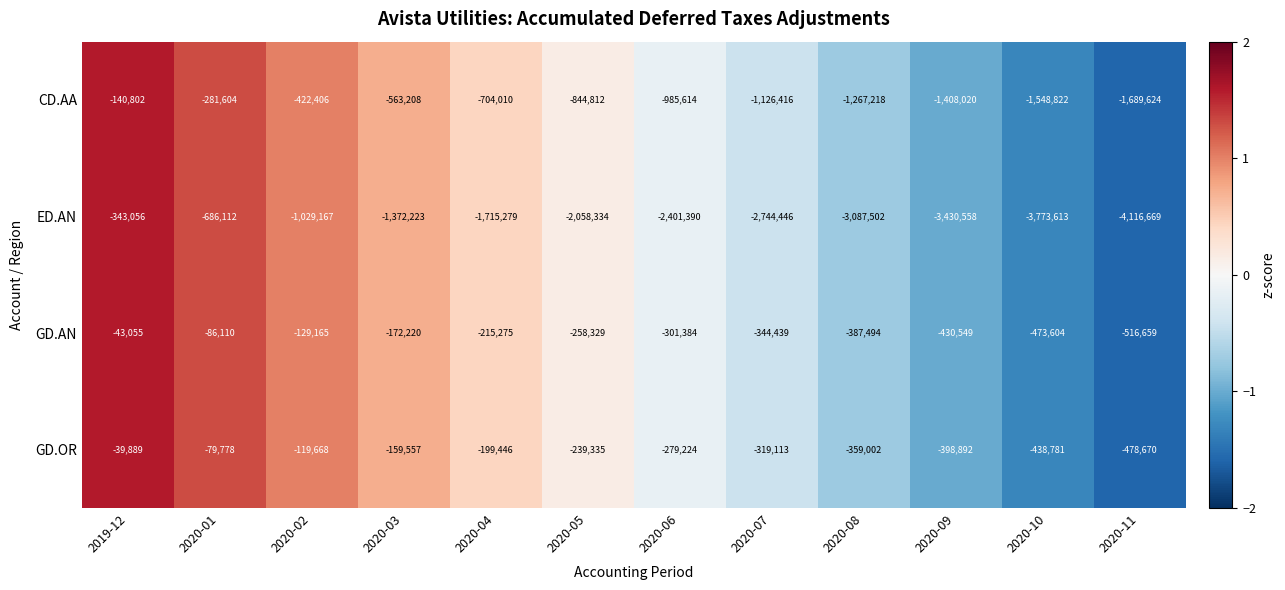

Is it true that ED.AN equals -2401390 at 2020-06?

True